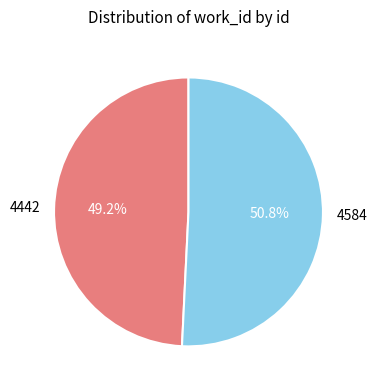

To the nearest percent, what is the average slice percentage?

50%